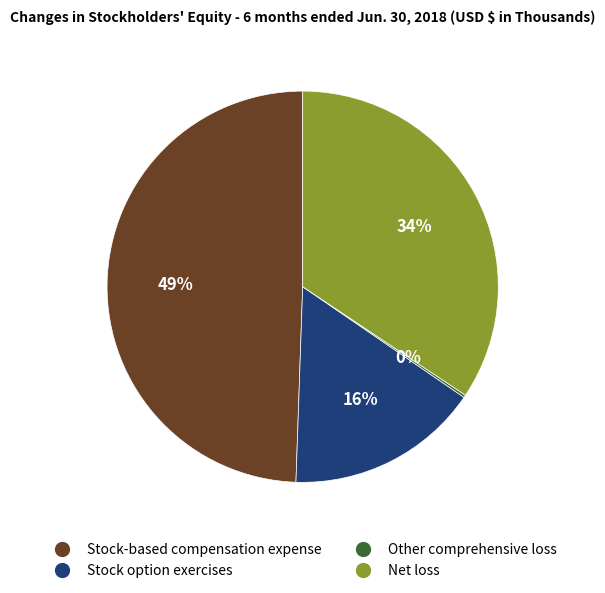

Does Net loss account for over 50% of the chart?

No